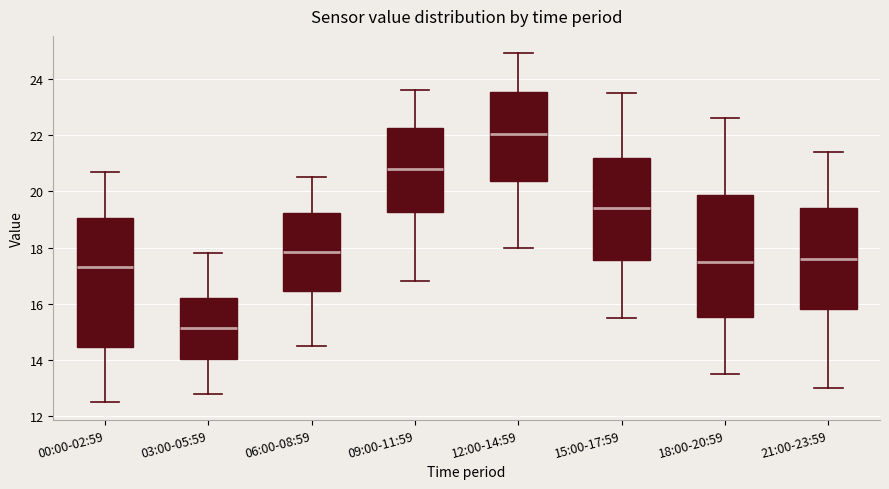

Comparing the boxes themselves (not the whiskers), which one is the tallest?

00:00-02:59